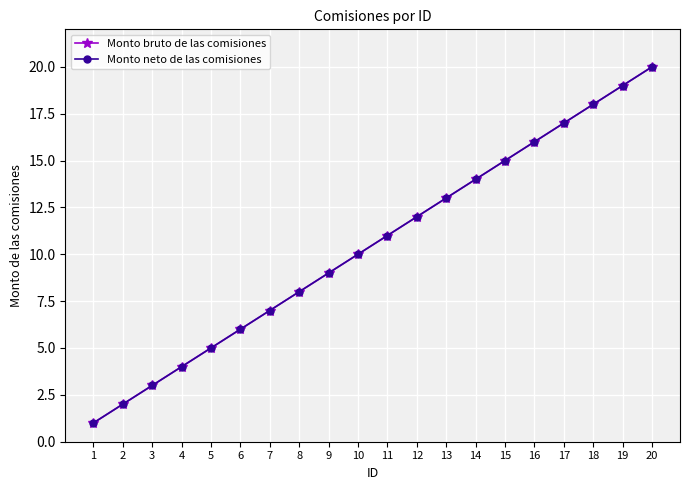

Which series has the largest total across all categories?

Monto bruto de las comisiones